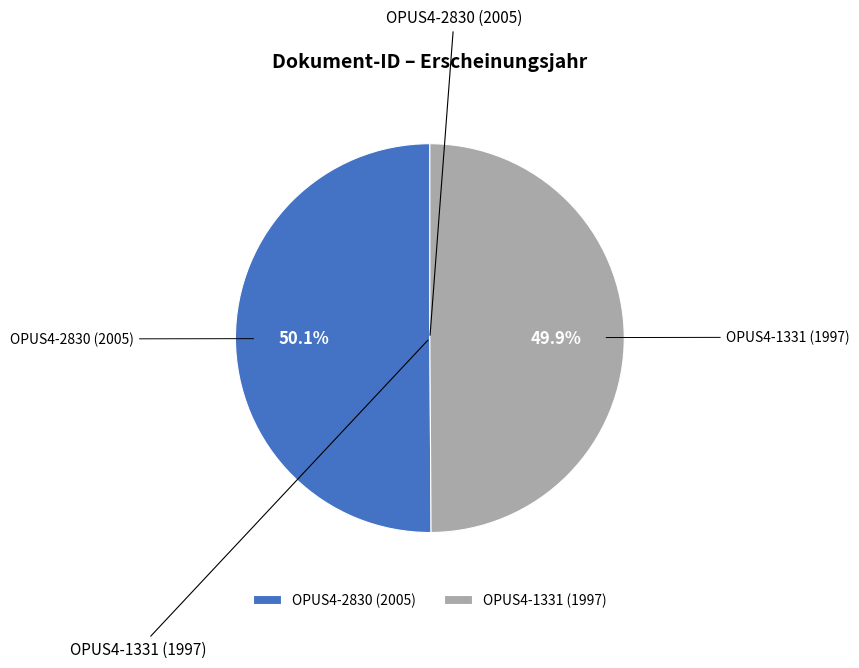

What portion of the pie excludes OPUS4-1331 (1997)?

50.1%